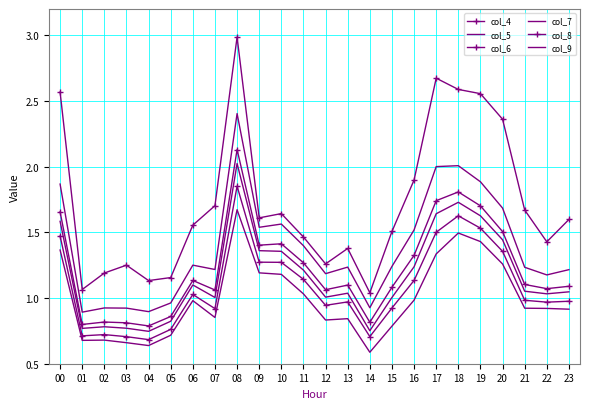

What is the value of the col_9 point at the 11th from the left?

1.2